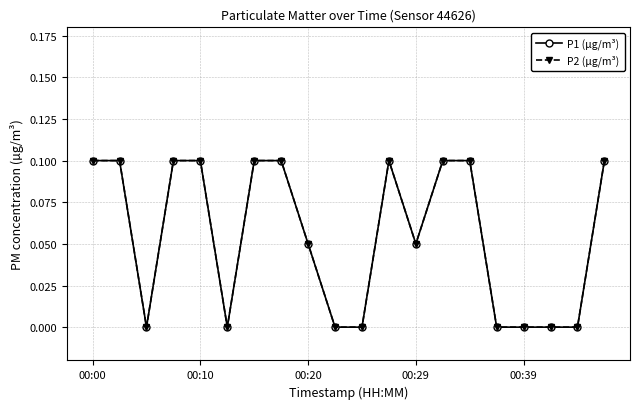

Does the chart have visible grid lines?

Yes